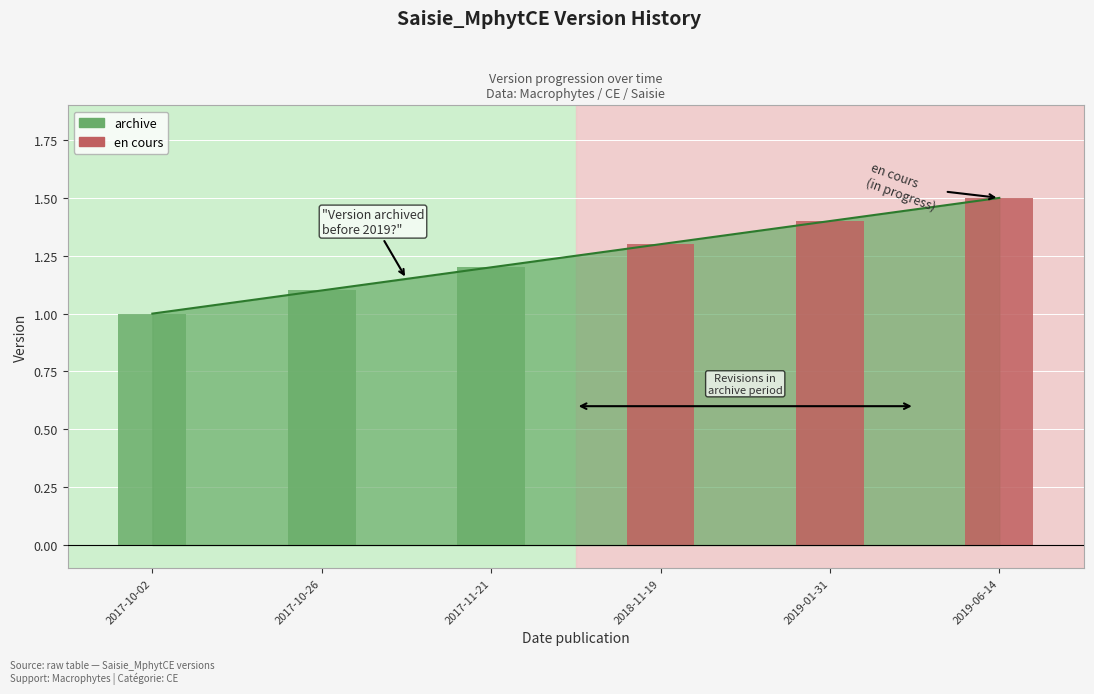

The chart shows a value of 0.4 at 2018-11-19. True or false?

False